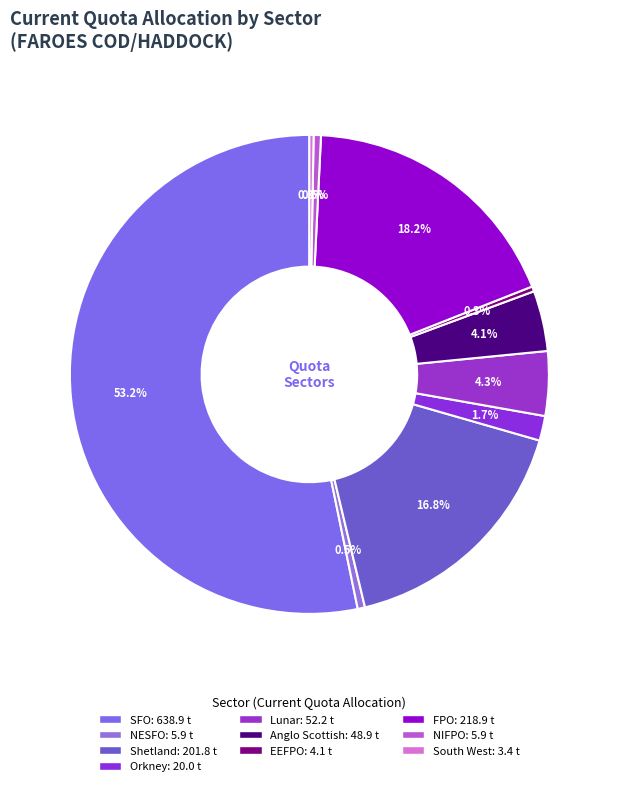

To the nearest percent, what is the combined percentage of FPO and NESFO?

19%